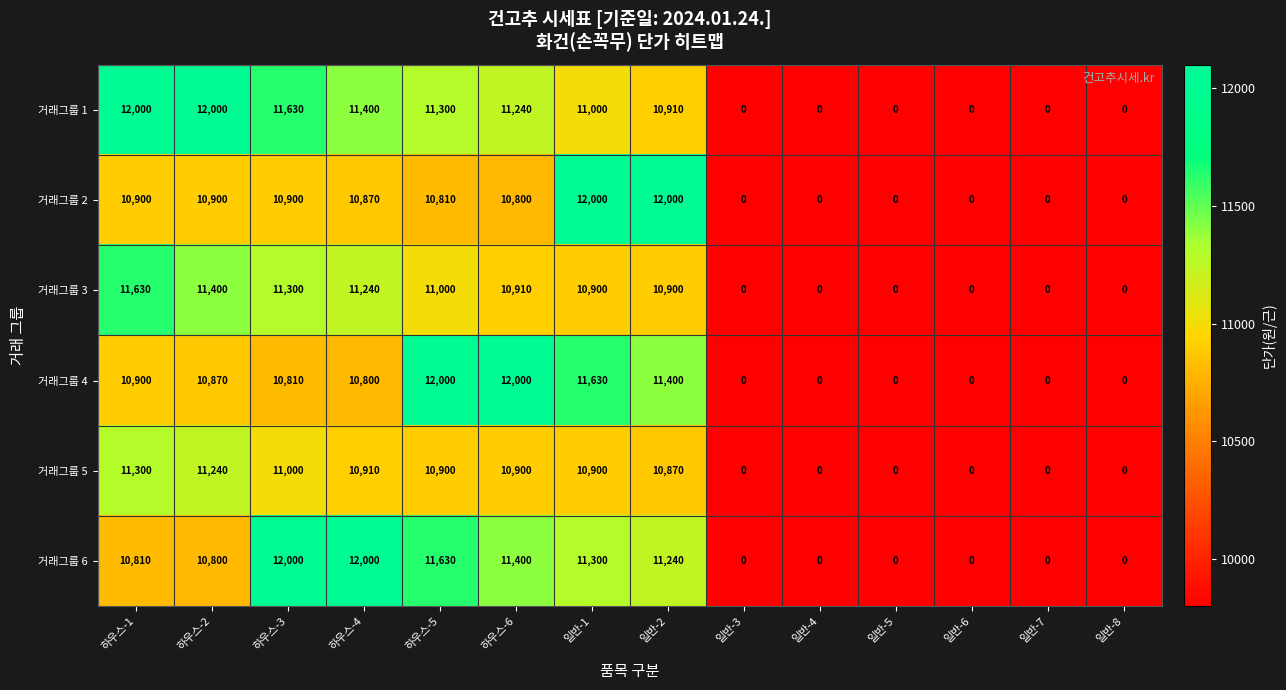

What is the approximate value of 거래그룹 1 at 하우스-6?

11240